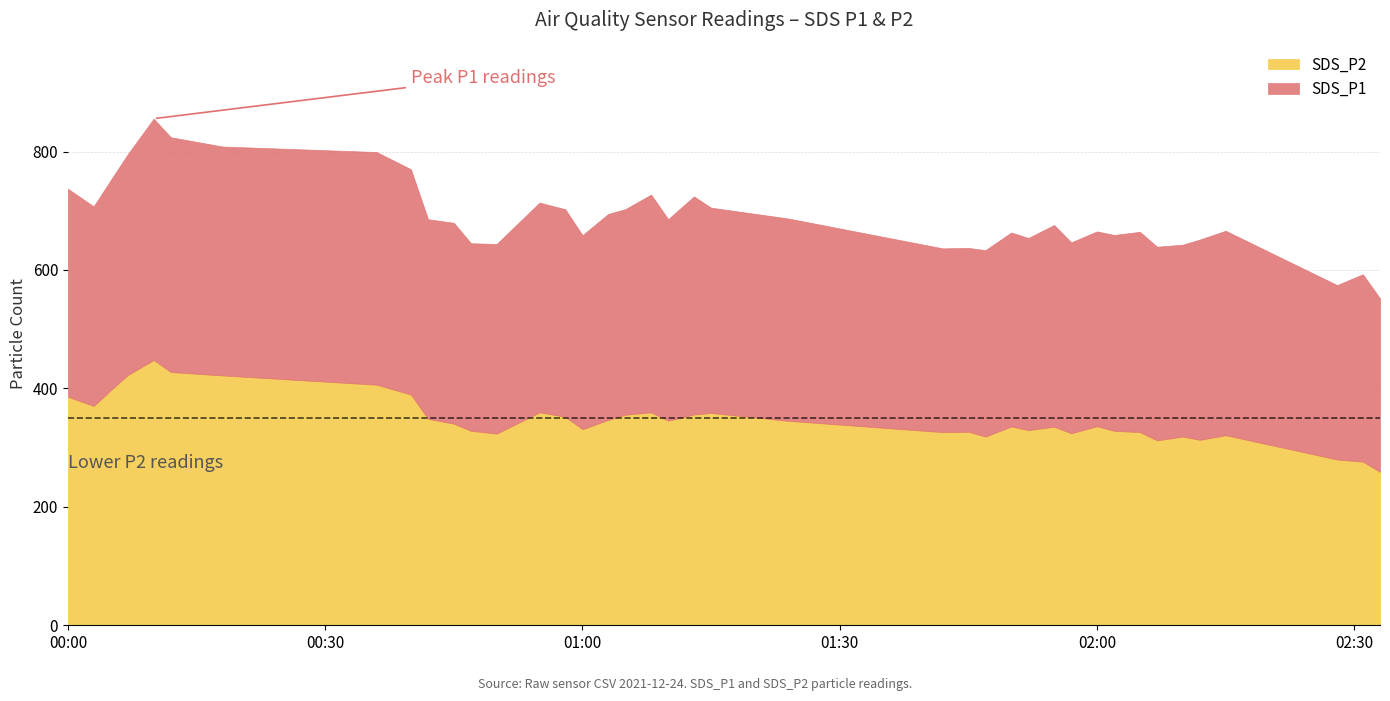

At which category is the sum across all series the highest?

2021/12/24 00:10